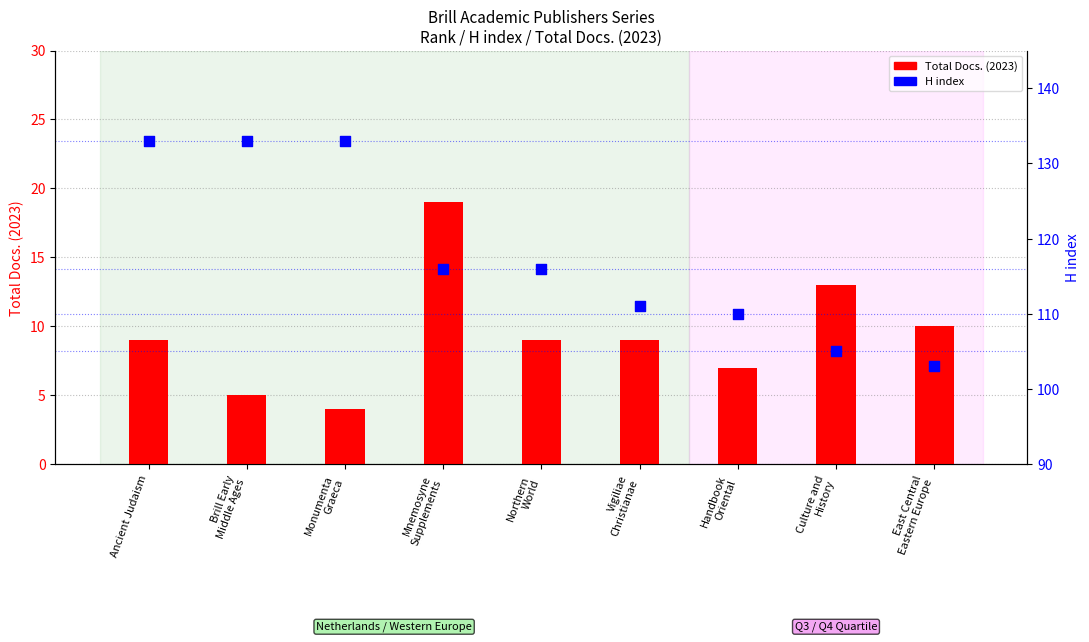

At how many categories does at least one series exceed 98?

9